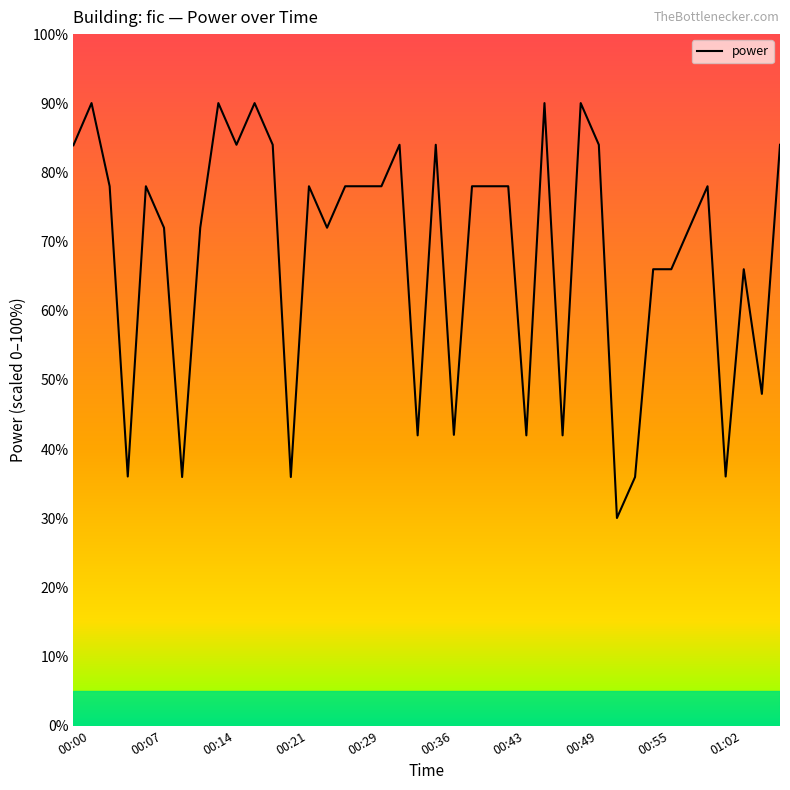

What is the difference between the maximum and minimum values?

60.0